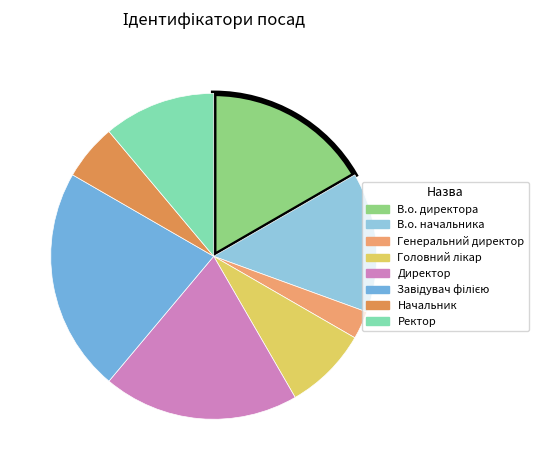

The Завідувач філією slice represents 22% of the pie. True or false?

True